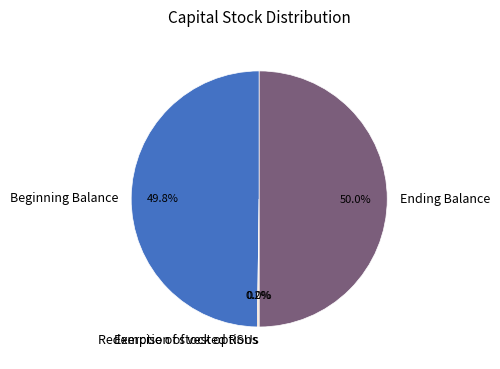

Do Beginning Balance and Ending Balance together represent more than half of the pie?

Yes